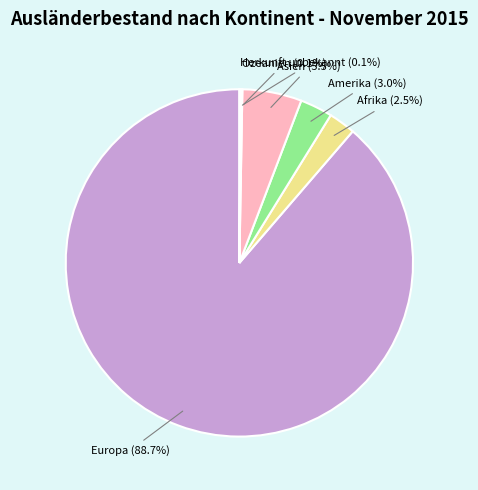

Does any single category account for the majority?

Yes